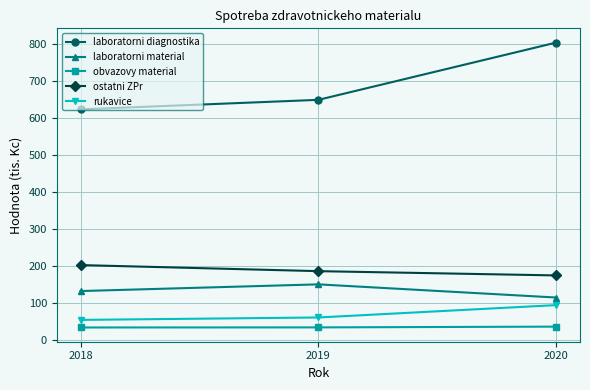

How many data points in ostatni ZPr are less than 185?

1